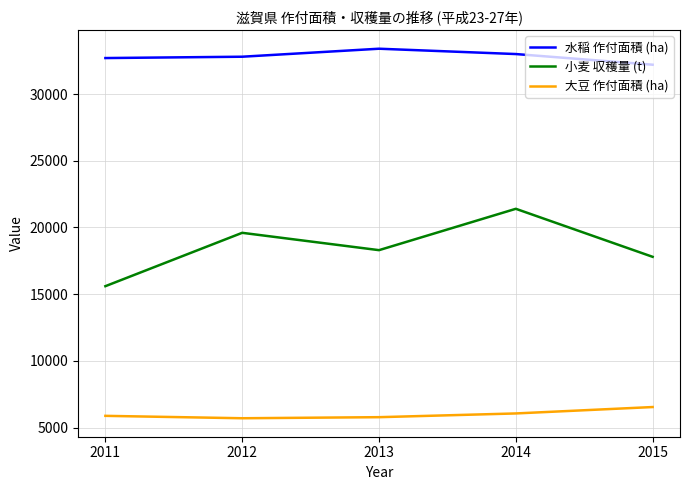

Where is 小麦 収穫量 (t) nearest to the value 18500?

2013